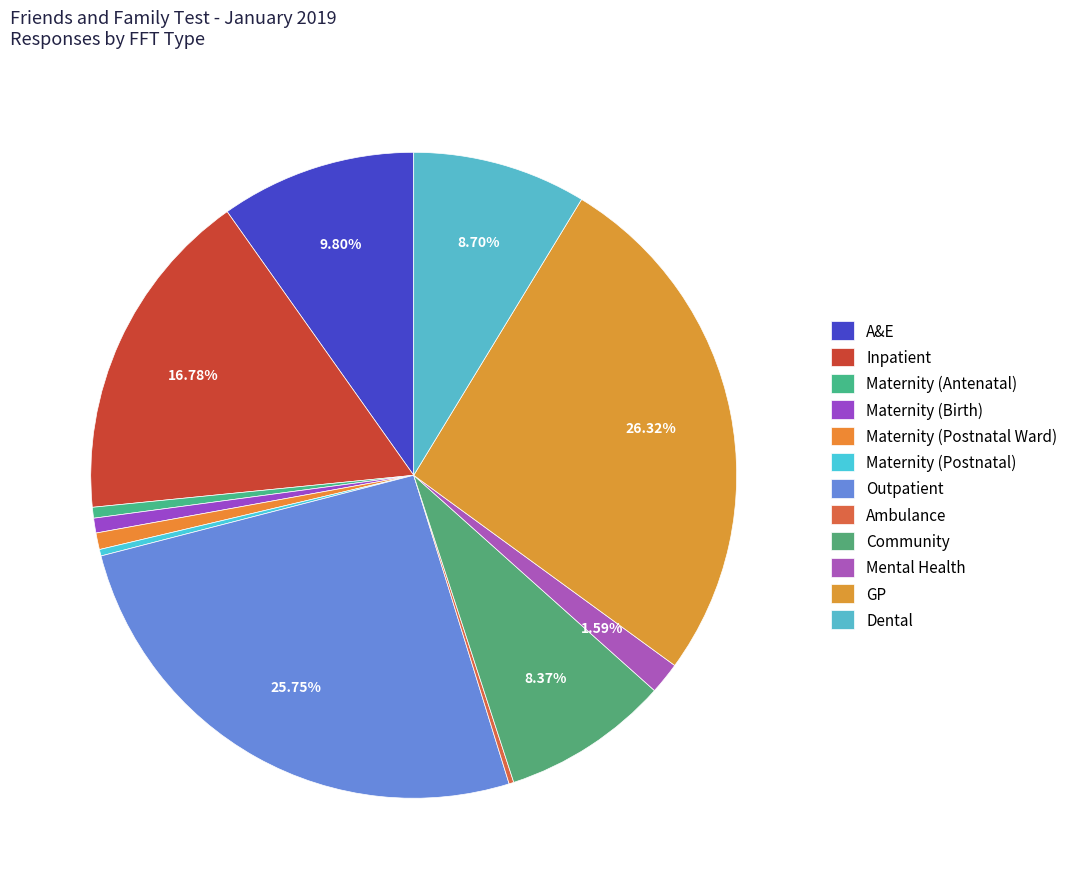

What is the ratio of the value at A&E to the value at Dental?

1.1